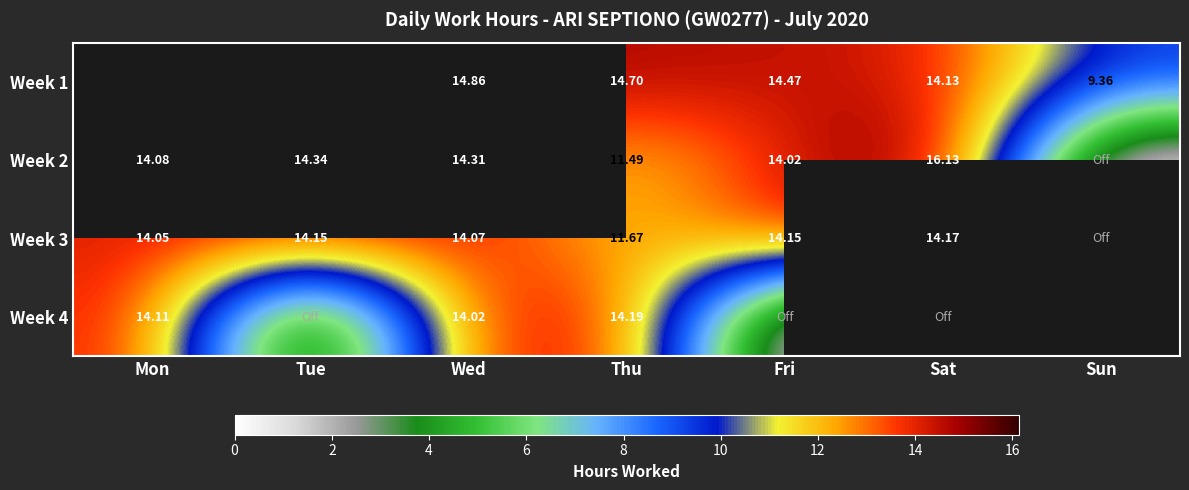

Is it true that Week 4 equals 7.3 at Sat?

False